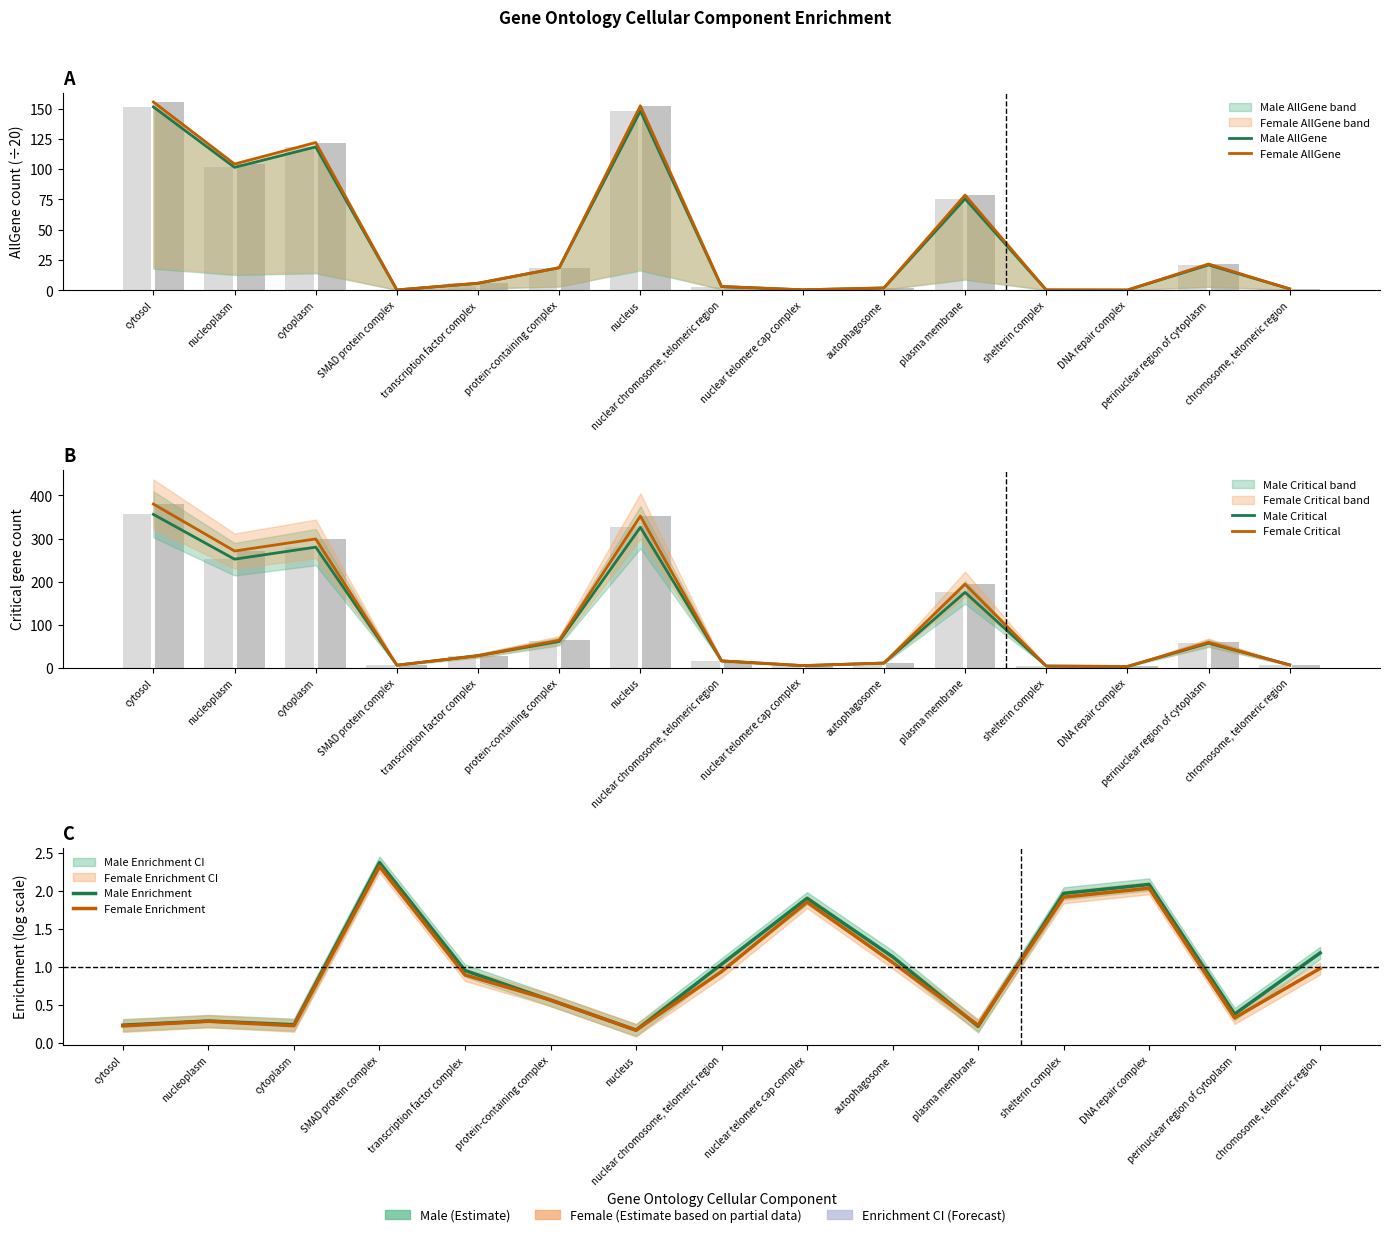

What is the difference between the second highest and minimum values in the Female AllGene series?

152.1